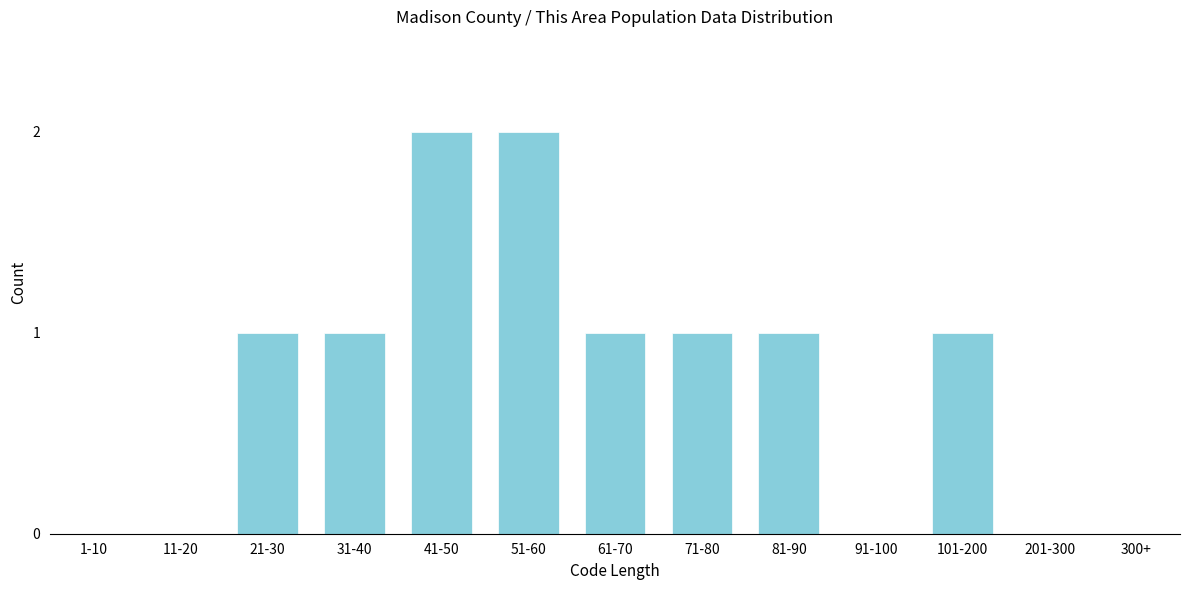

Reading right to left, list all the values displayed in this chart.

300+=0	201-300=0	101-200=1	91-100=0	81-90=1	71-80=1	61-70=1	51-60=2	41-50=2	31-40=1	21-30=1	11-20=0	1-10=0